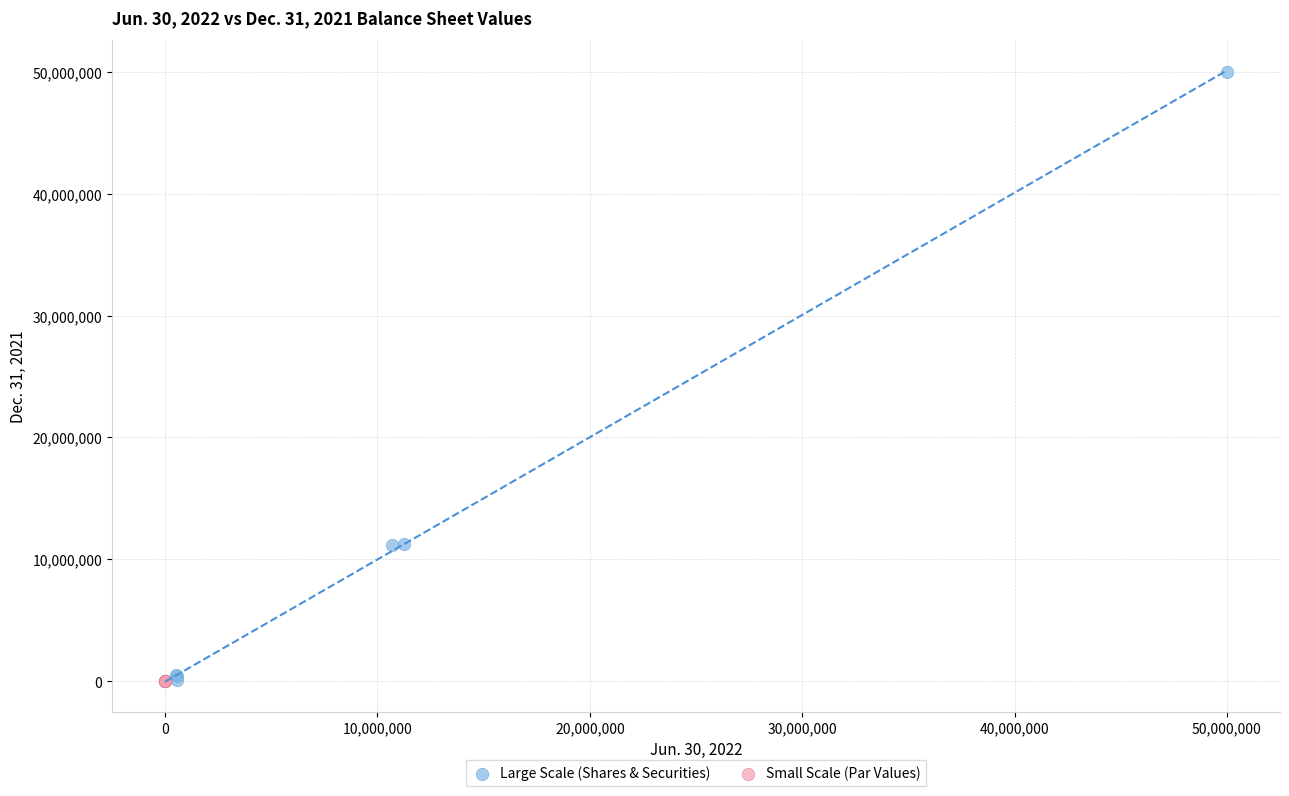

Which series reaches the maximum Y coordinate?

Large Scale (Shares & Securities)